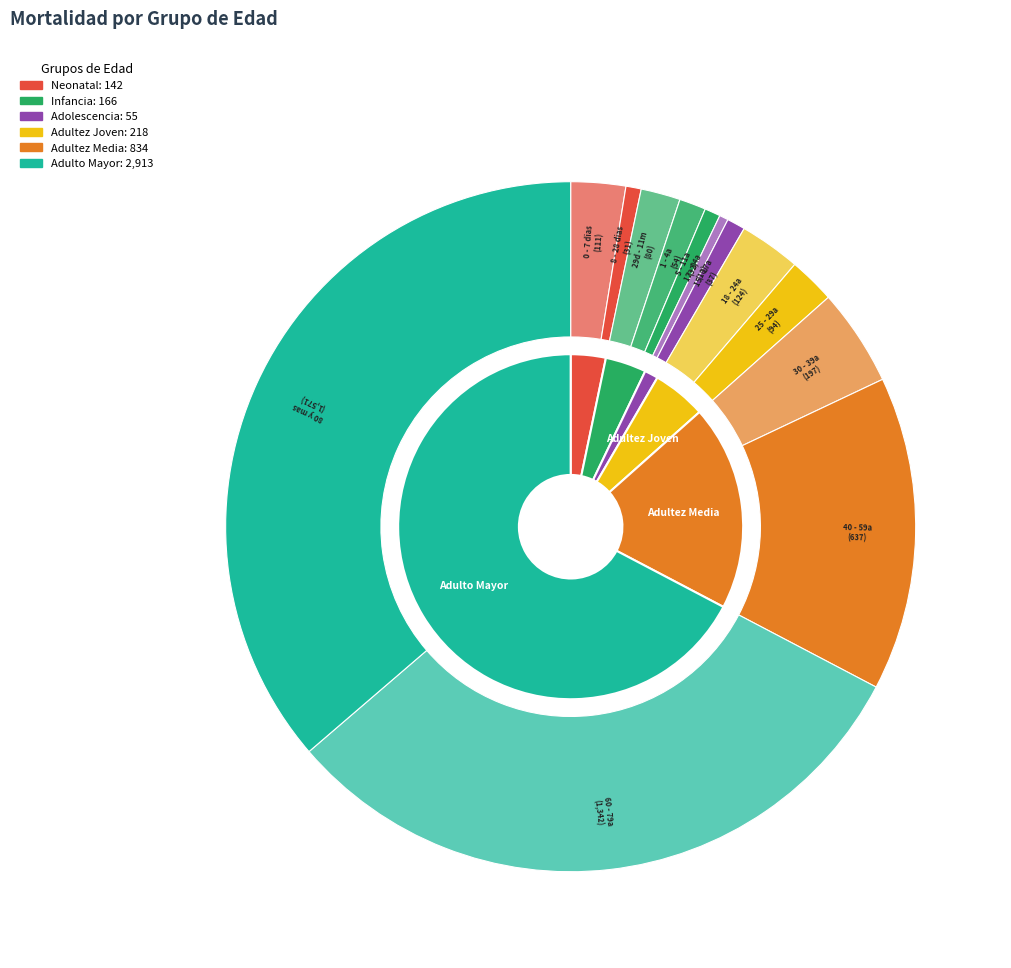

To the nearest percent, what percentage of the pie is 40 - 59a?

15%